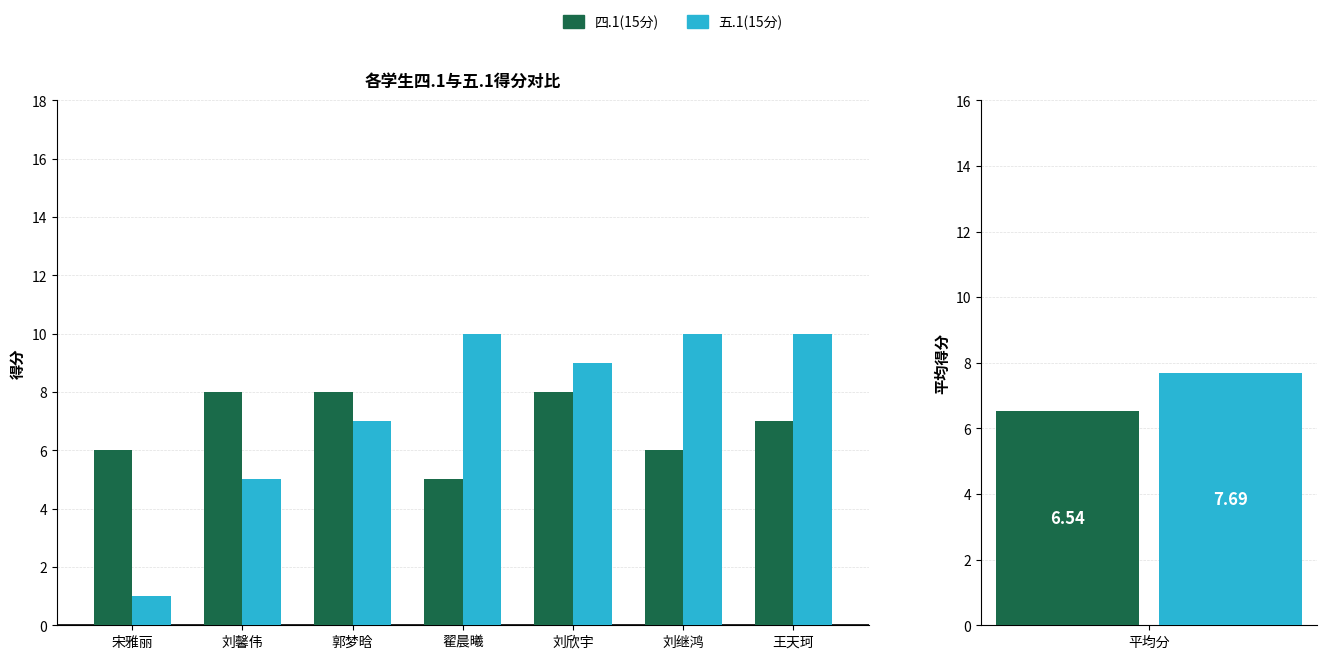

At 王天珂, list the series in order from smallest to largest.

四.1(15分), 五.1(15分)